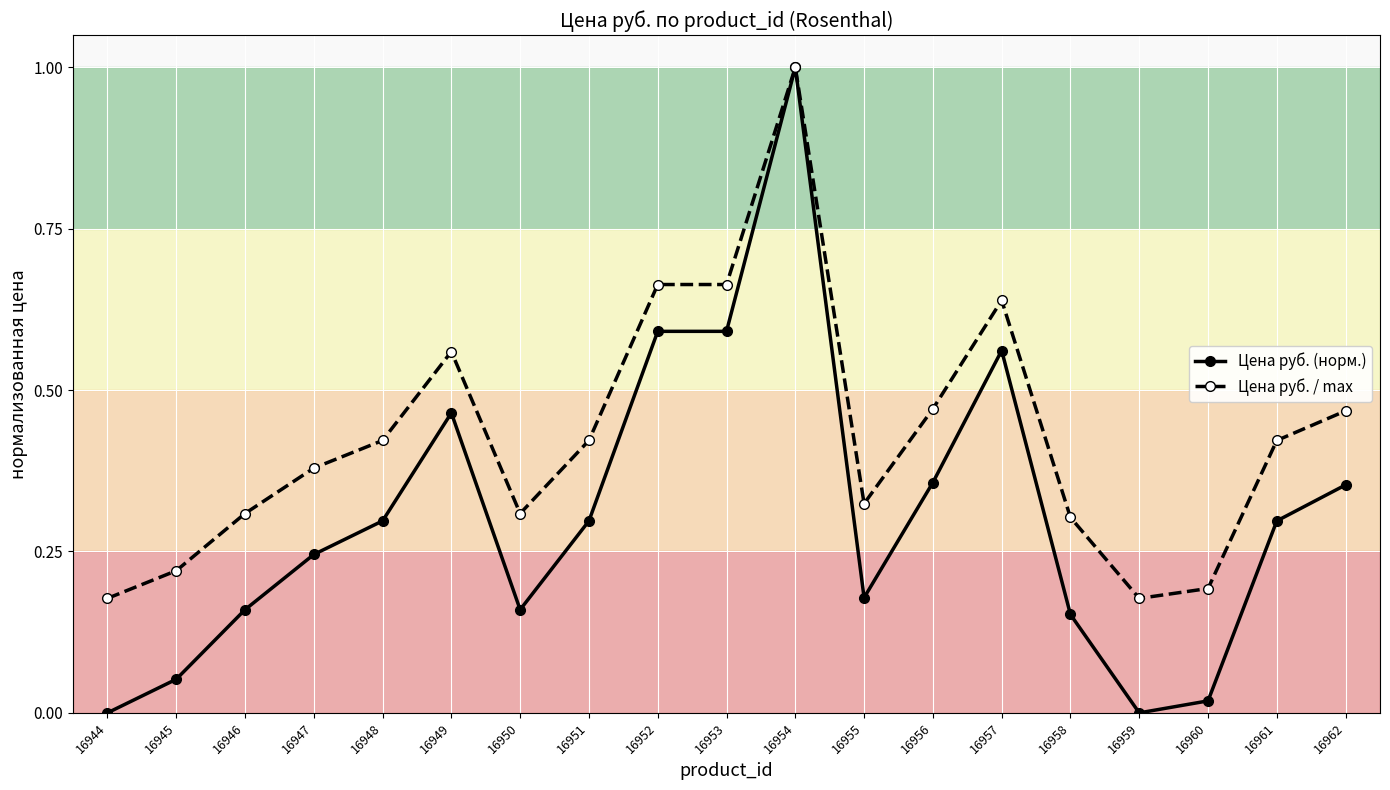

Which series changed the most between 16947 and 16950?

Цена руб. (норм.)